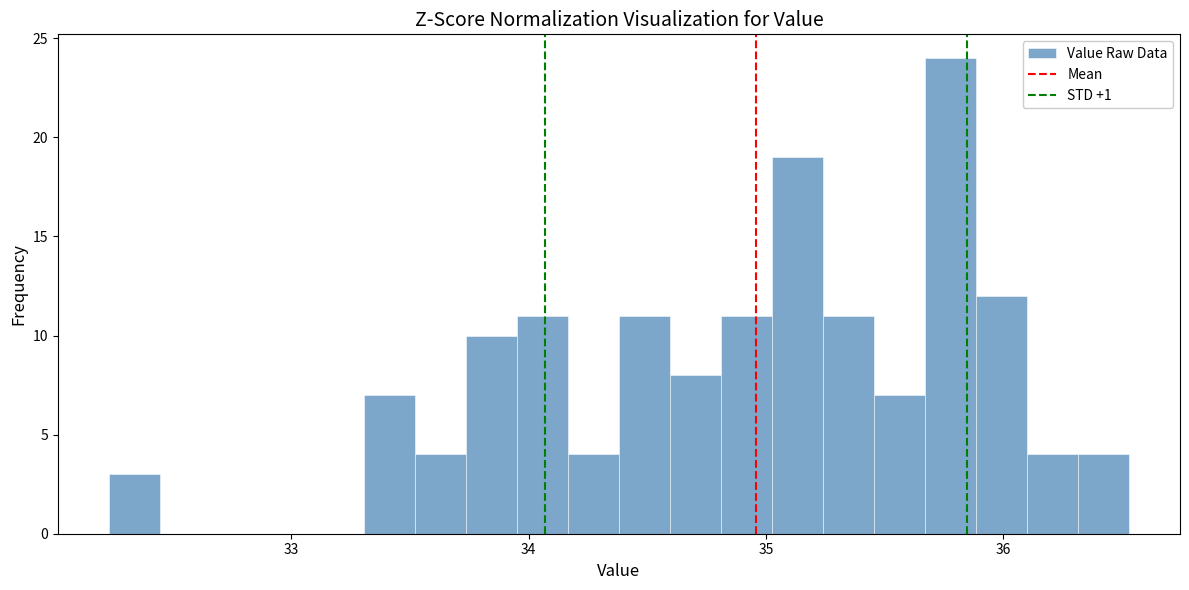

Around what value on the x-axis is the tallest bar? Give the approximate position of its centre, as read against the axis.

35.8